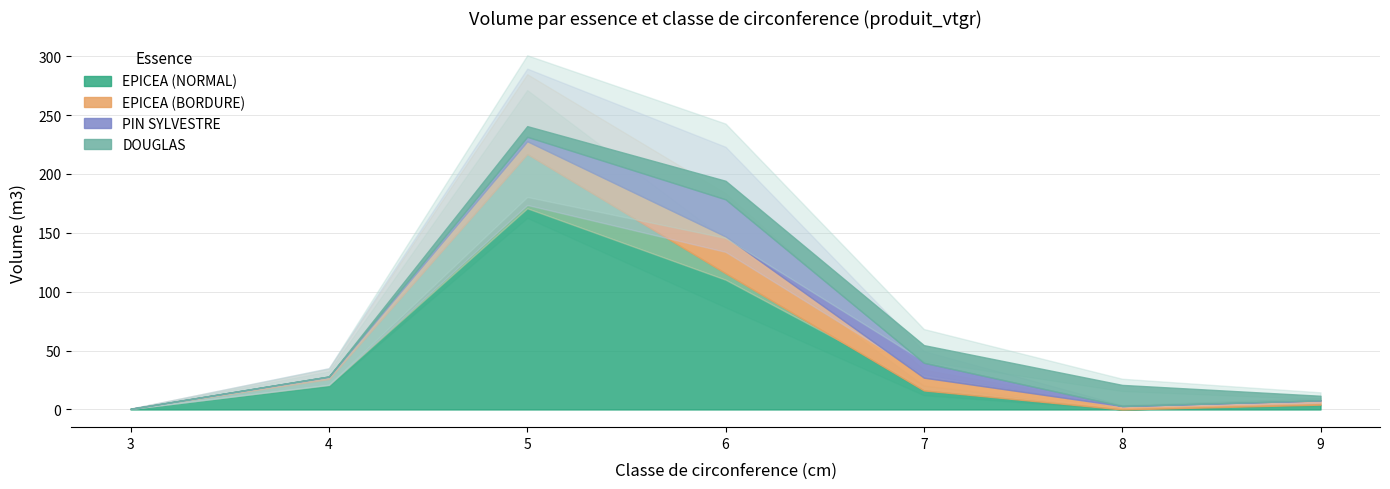

How many values in DOUGLAS are above zero?

5